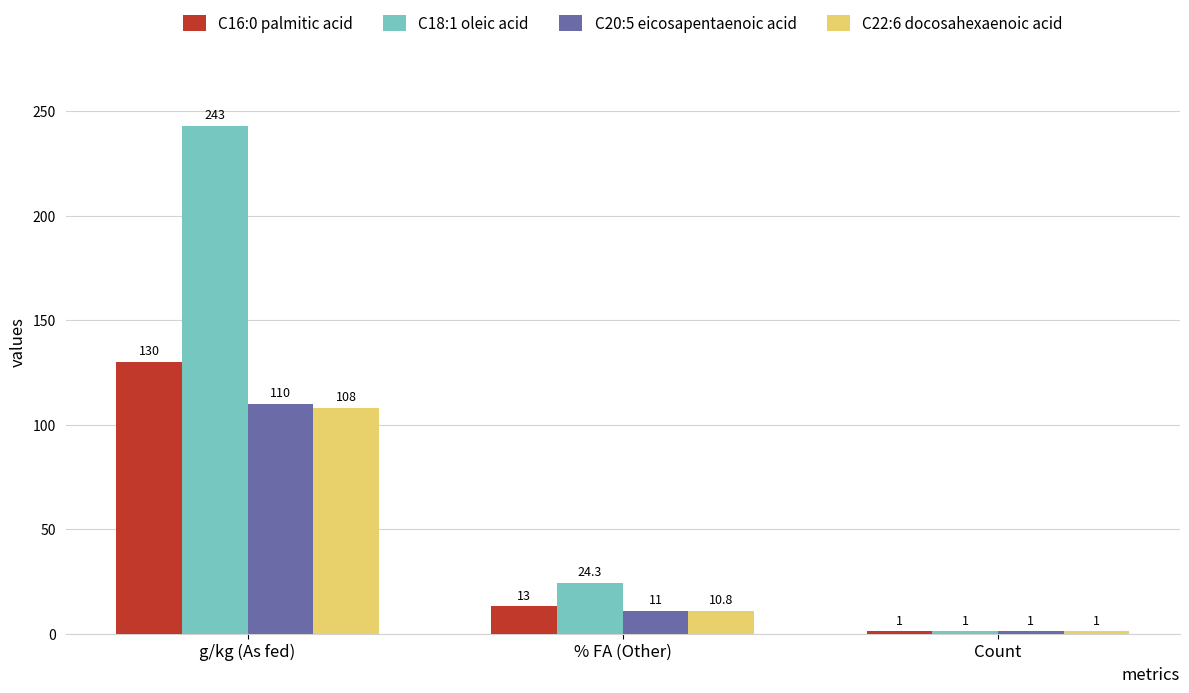

Does the chart contain any negative values?

No